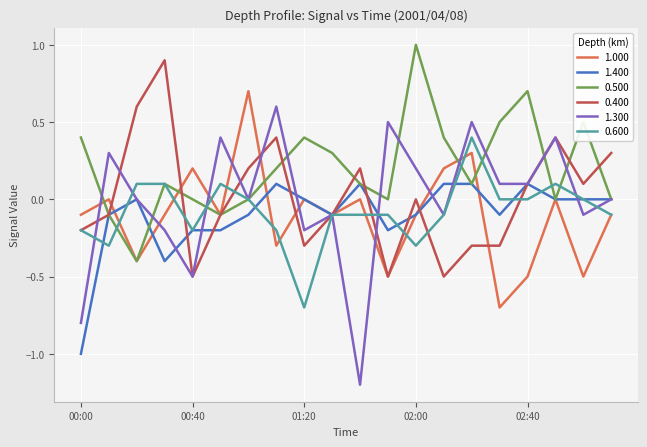

True or false: 0.600 and 0.400 cross at least once.

True